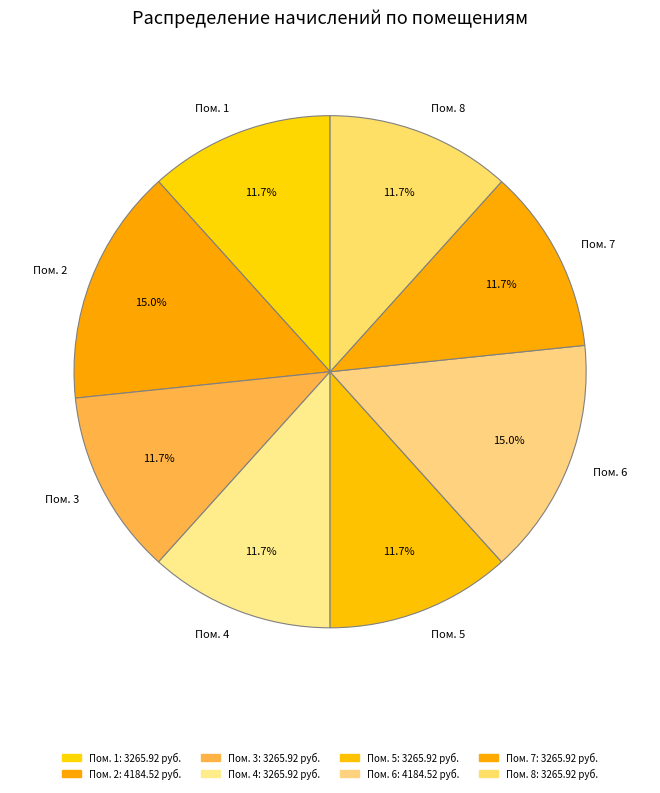

What is the ratio of the value at Пом. 3 to the value at Пом. 5?

1.0